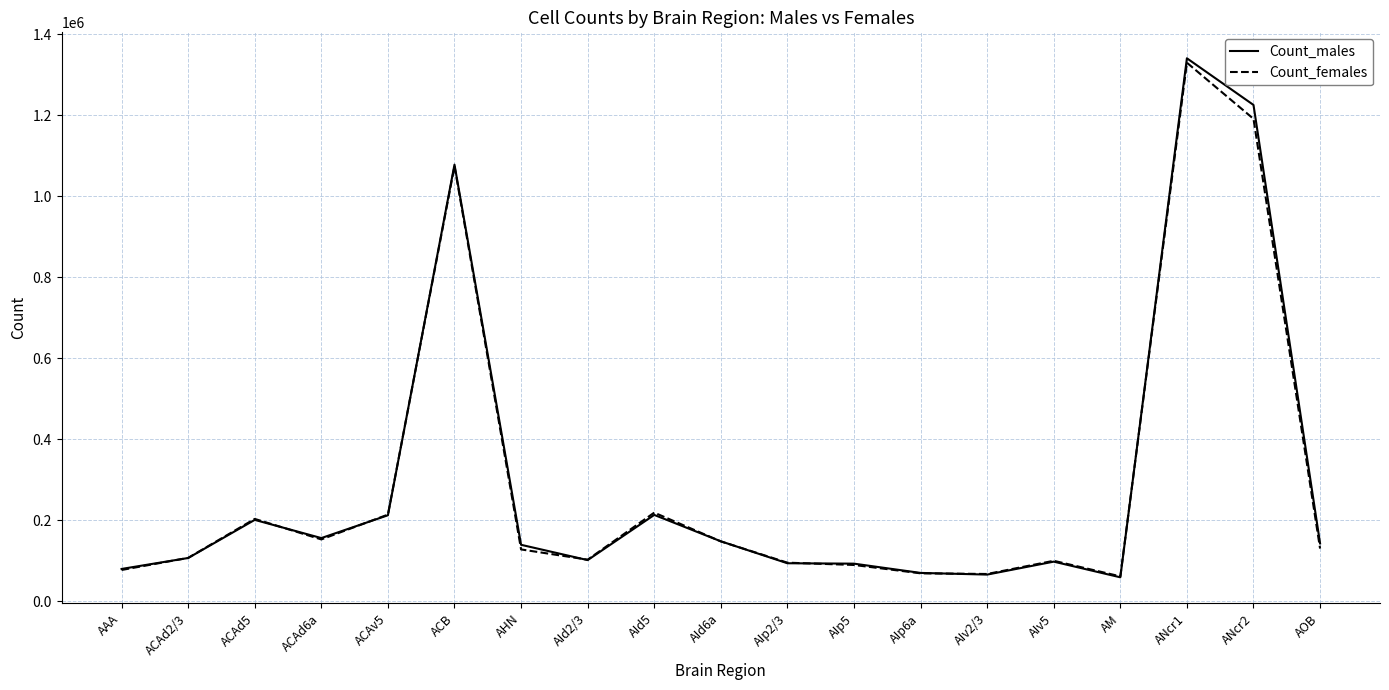

What are all the series names shown in the legend?

Count_males, Count_females